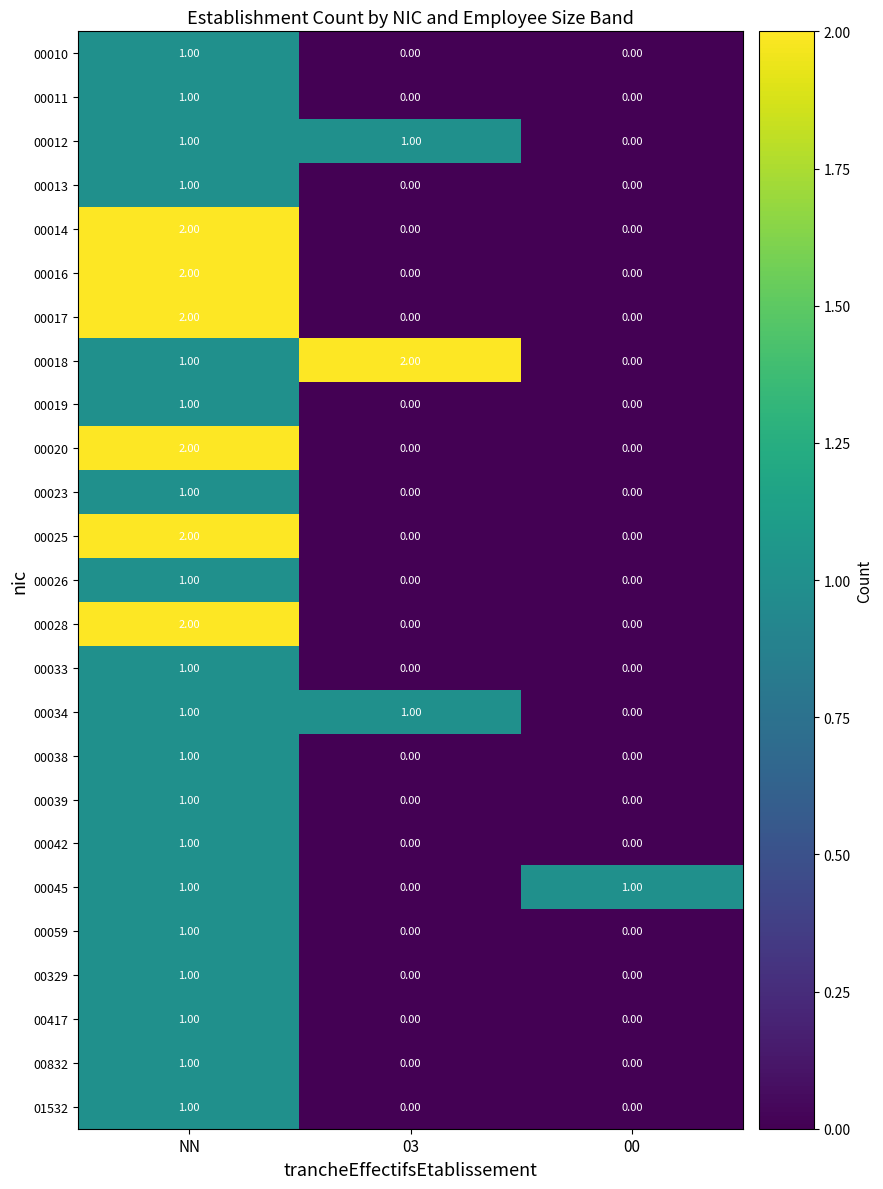

Between 03 and 00, which series saw the biggest shift?

00018